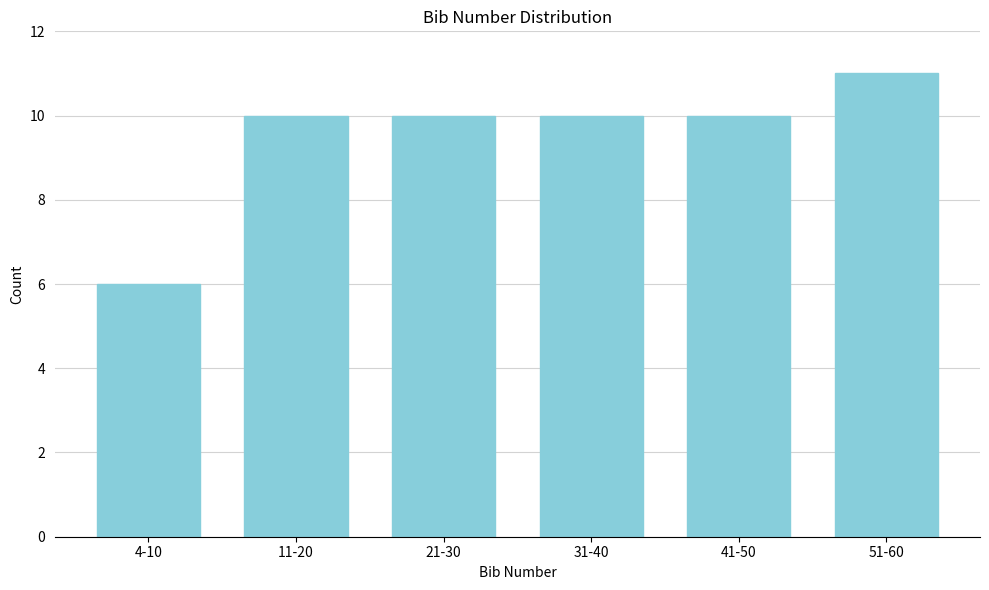

Reading left to right, what are all the values shown in this chart?

6	10	10	10	10	11